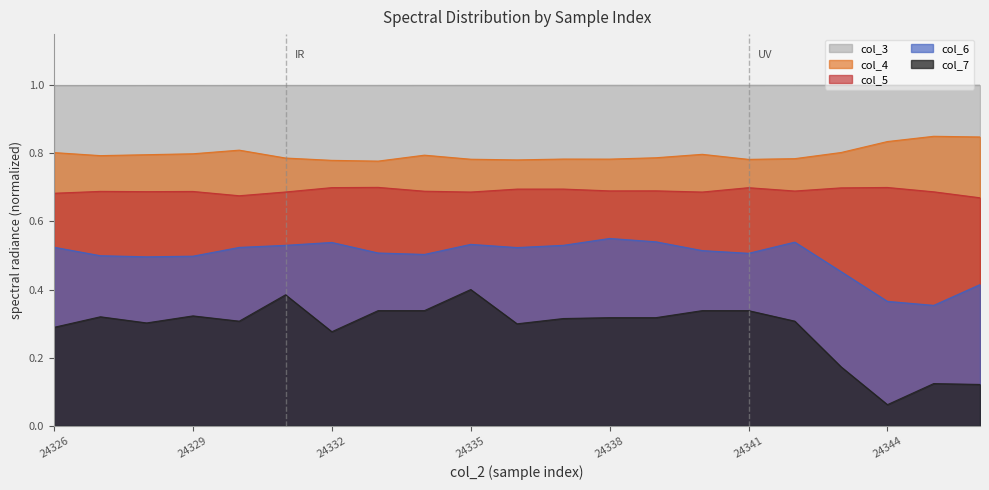

What is the difference between the highest and lowest values at 24341?

0.7